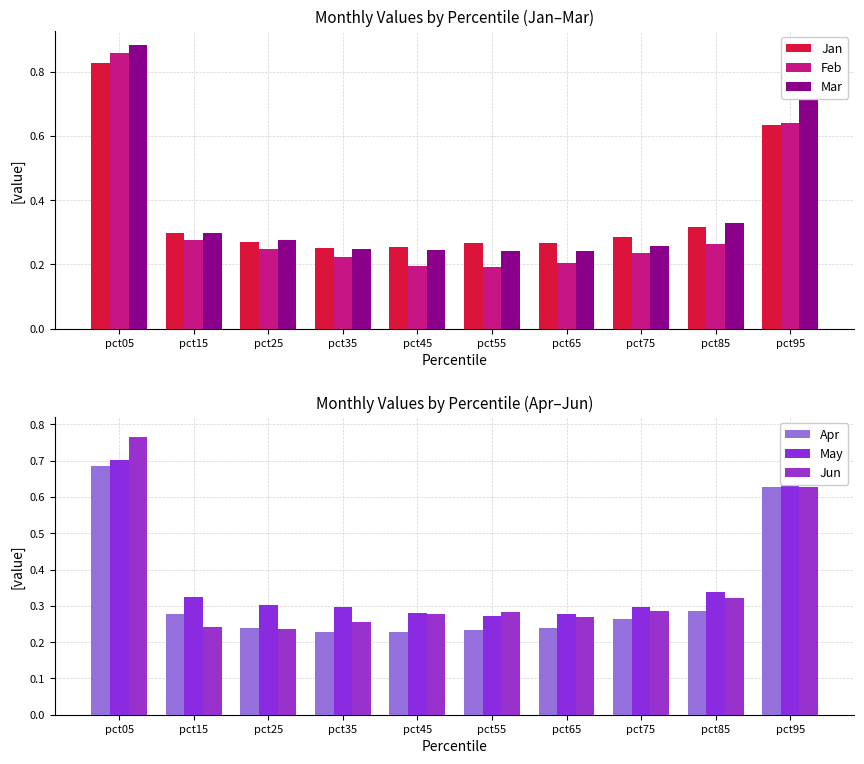

Reading left to right, transcribe all the data shown in this chart.

Jan: pct05=0.8	pct15=0.3	pct25=0.3	pct35=0.3	pct45=0.3	pct55=0.3	pct65=0.3	pct75=0.3	pct85=0.3	pct95=0.6
Feb: pct05=0.9	pct15=0.3	pct25=0.2	pct35=0.2	pct45=0.2	pct55=0.2	pct65=0.2	pct75=0.2	pct85=0.3	pct95=0.6
Mar: pct05=0.9	pct15=0.3	pct25=0.3	pct35=0.2	pct45=0.2	pct55=0.2	pct65=0.2	pct75=0.3	pct85=0.3	pct95=0.7
Apr: pct05=0.7	pct15=0.3	pct25=0.2	pct35=0.2	pct45=0.2	pct55=0.2	pct65=0.2	pct75=0.3	pct85=0.3	pct95=0.6
May: pct05=0.7	pct15=0.3	pct25=0.3	pct35=0.3	pct45=0.3	pct55=0.3	pct65=0.3	pct75=0.3	pct85=0.3	pct95=0.8
Jun: pct05=0.8	pct15=0.2	pct25=0.2	pct35=0.3	pct45=0.3	pct55=0.3	pct65=0.3	pct75=0.3	pct85=0.3	pct95=0.6